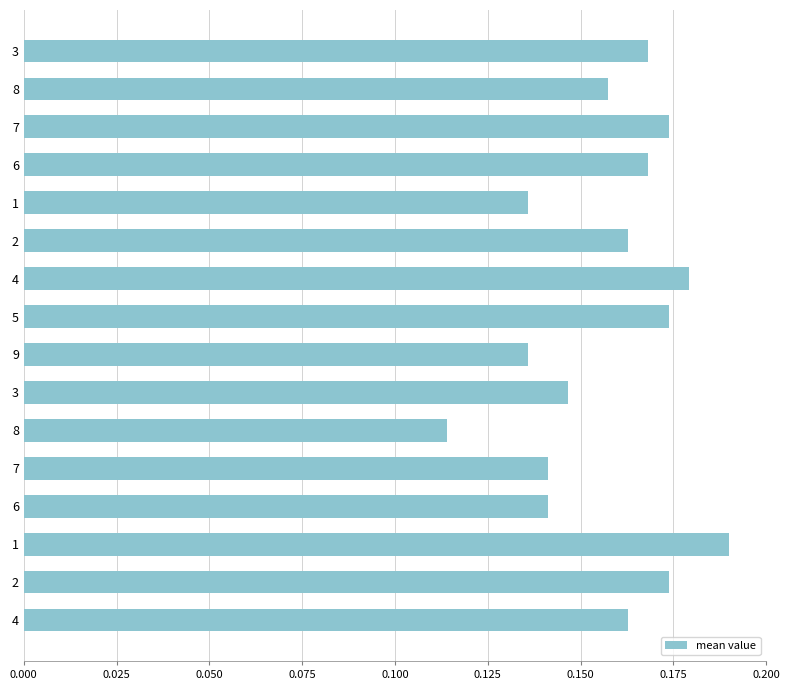

What is the greatest value displayed?

0.2